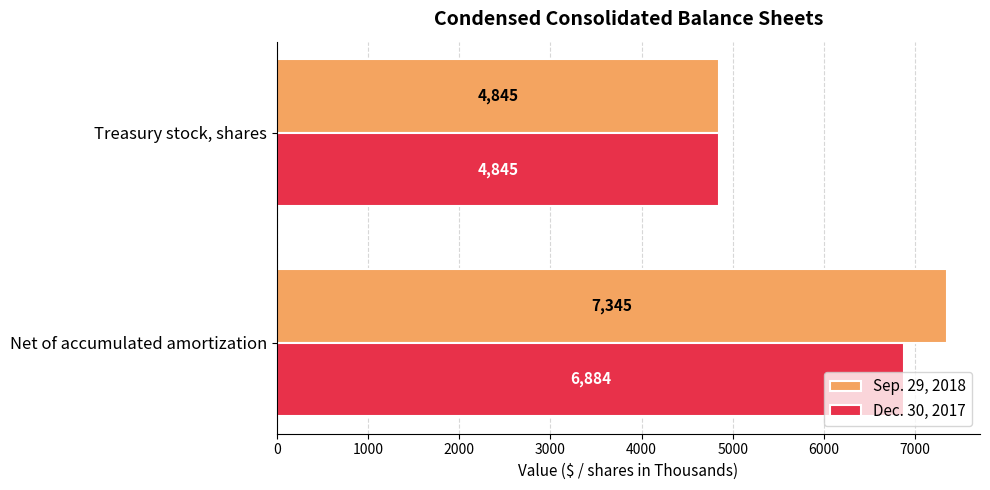

Rank the series by their average value, from lowest to highest.

Dec. 30, 2017, Sep. 29, 2018